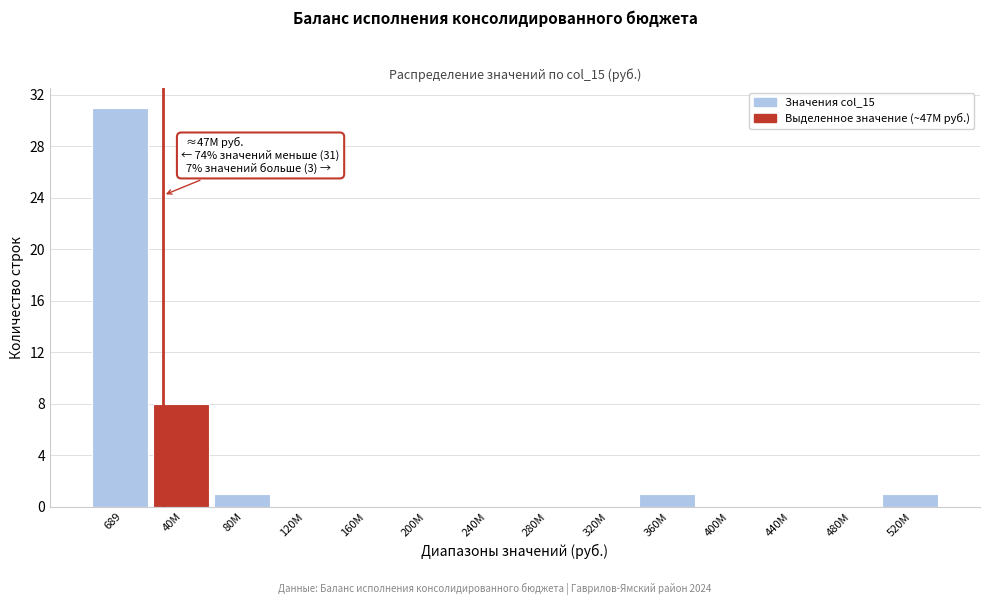

Reading left to right, what are all the values shown in this chart?

689=31	40M=8	80M=1	120M=0	160M=0	200M=0	240M=0	280M=0	320M=0	360M=1	400M=0	440M=0	480M=0	520M=1